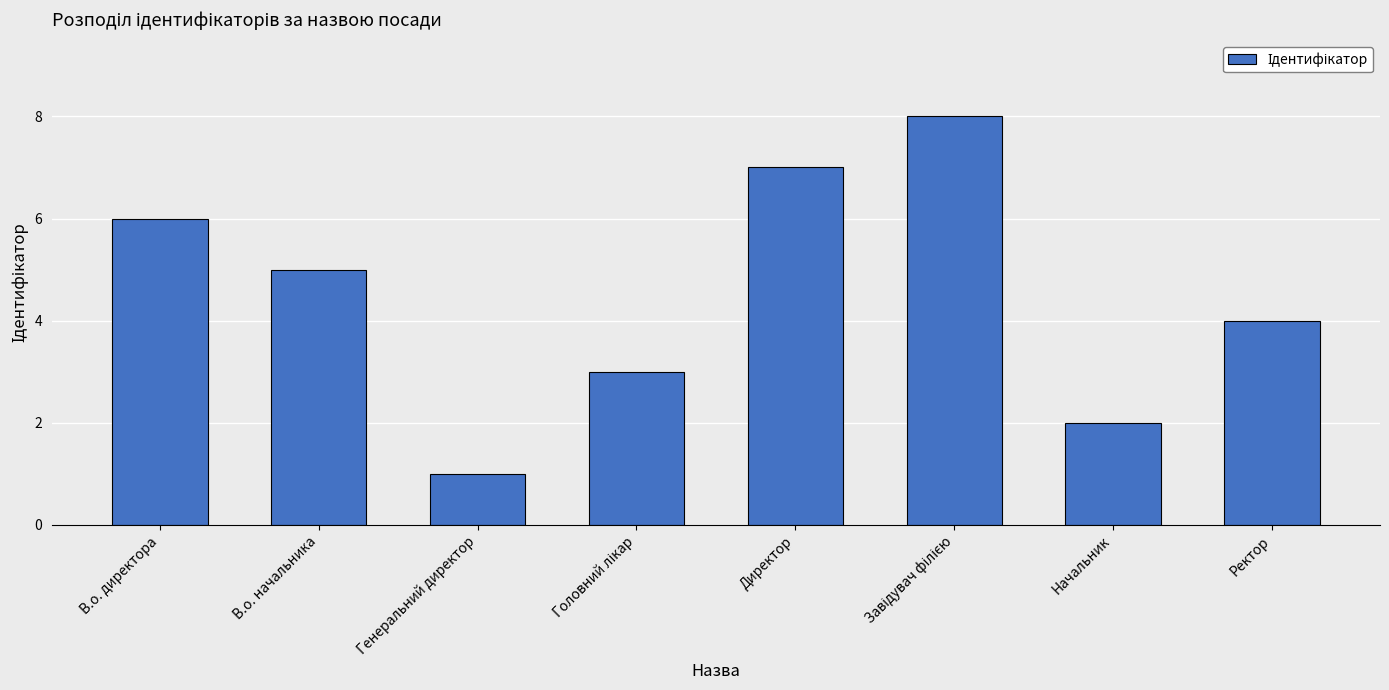

At which category does the chart reach its minimum across all series?

Генеральний директор